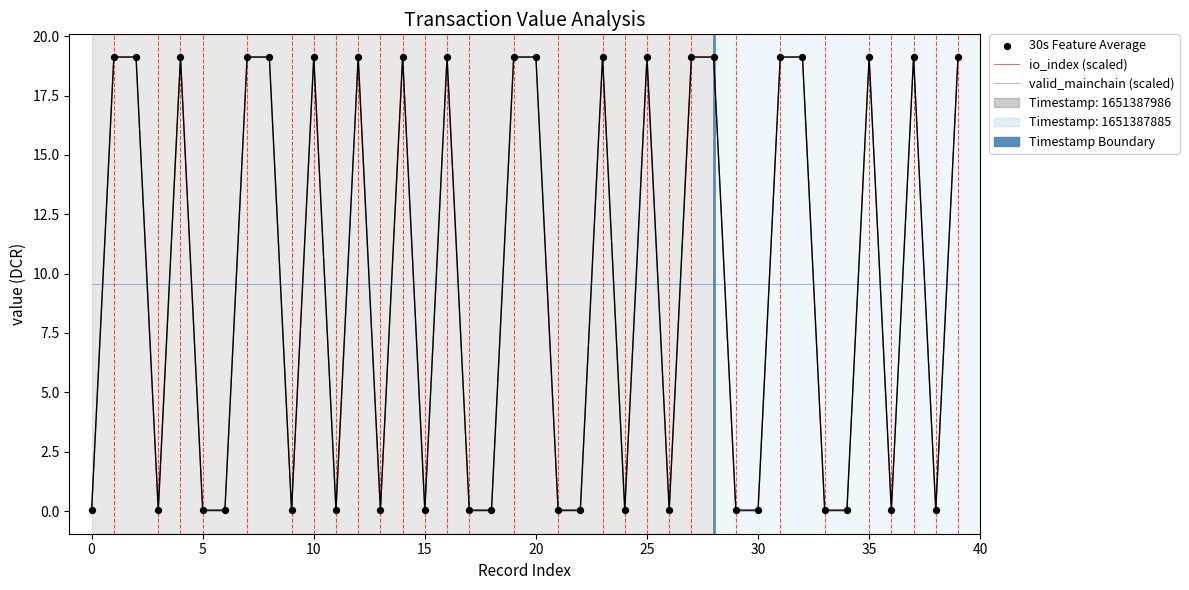

Which series has the largest Y range (max minus min)?

io_index (scaled)